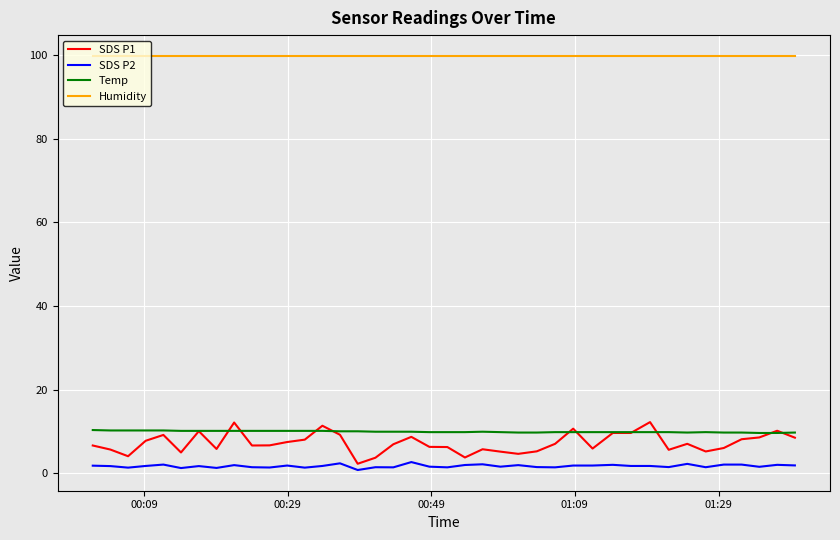

What is the highest value of the Humidity series?

99.9